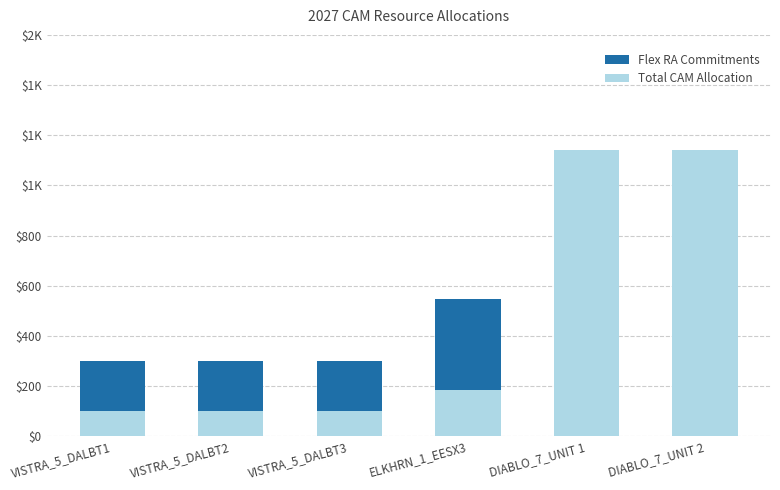

Which series changed the most between VISTRA_5_DALBT1 and DIABLO_7_UNIT 1?

Total CAM Allocation